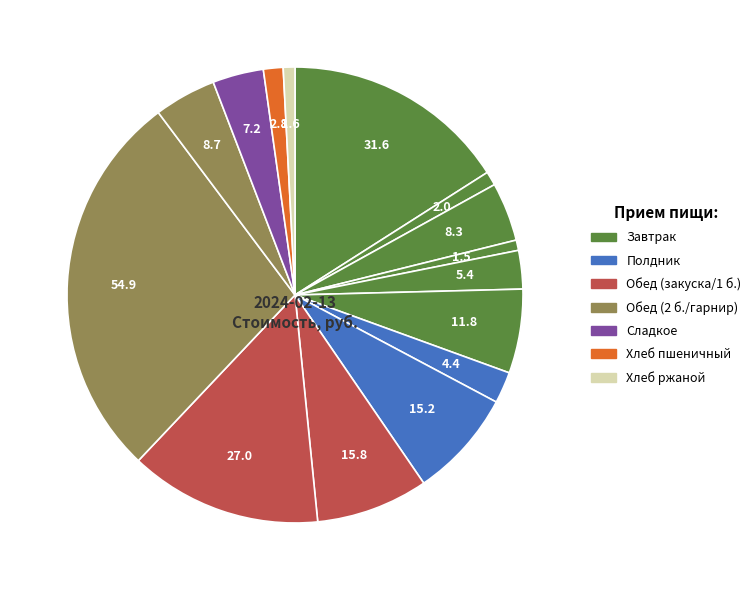

How many segments does this pie chart have?

15